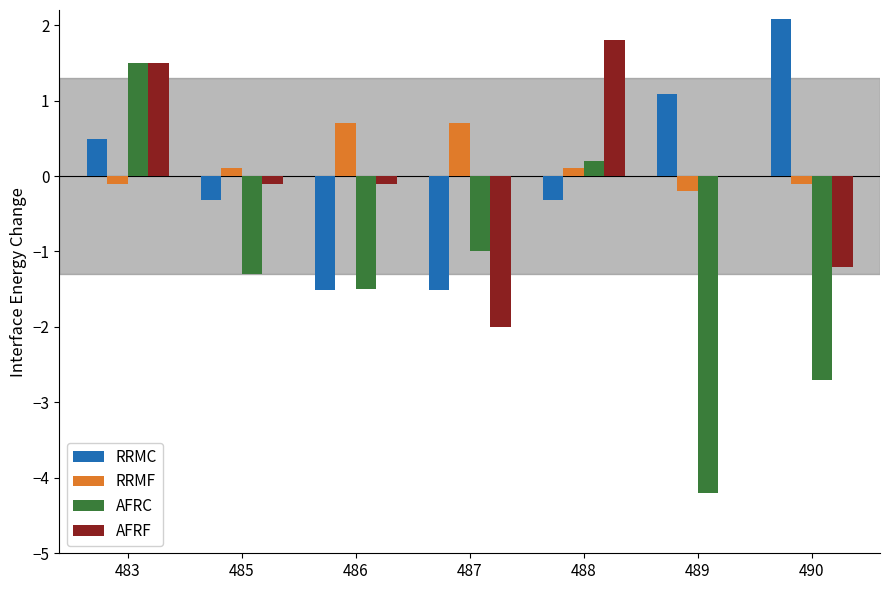

What is the difference between the AFRF values at 483 and 485?

1.6